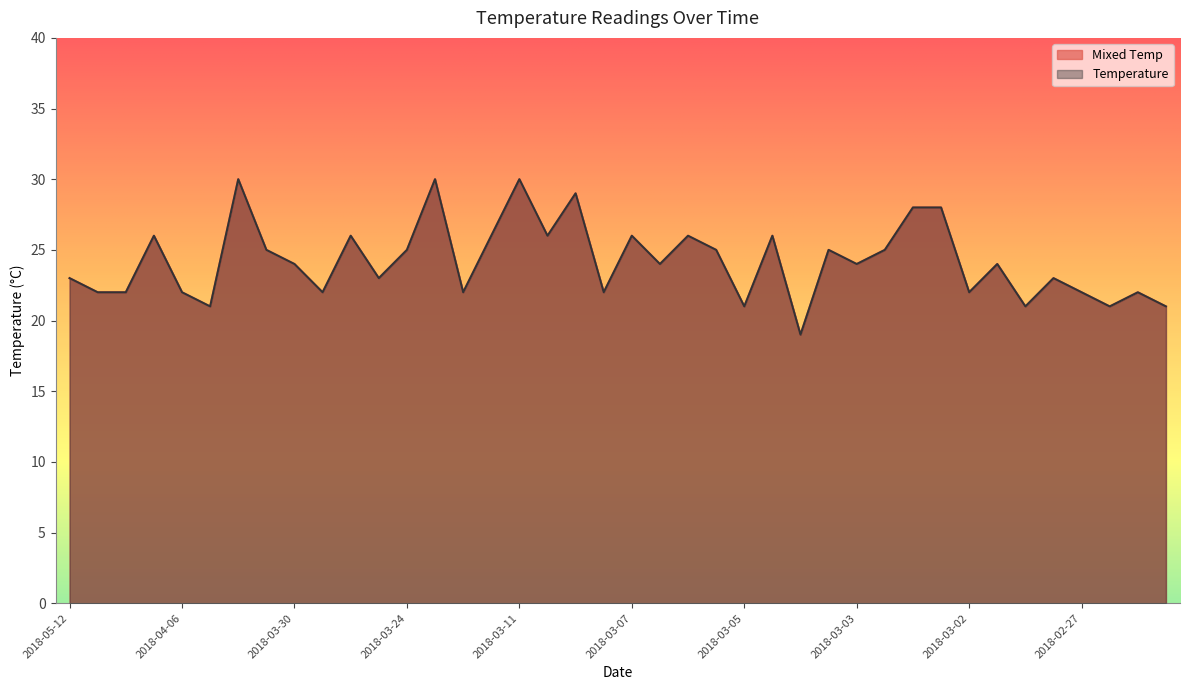

True or false: Mixed Temp has a value of 38 at 2018-03-01.

False